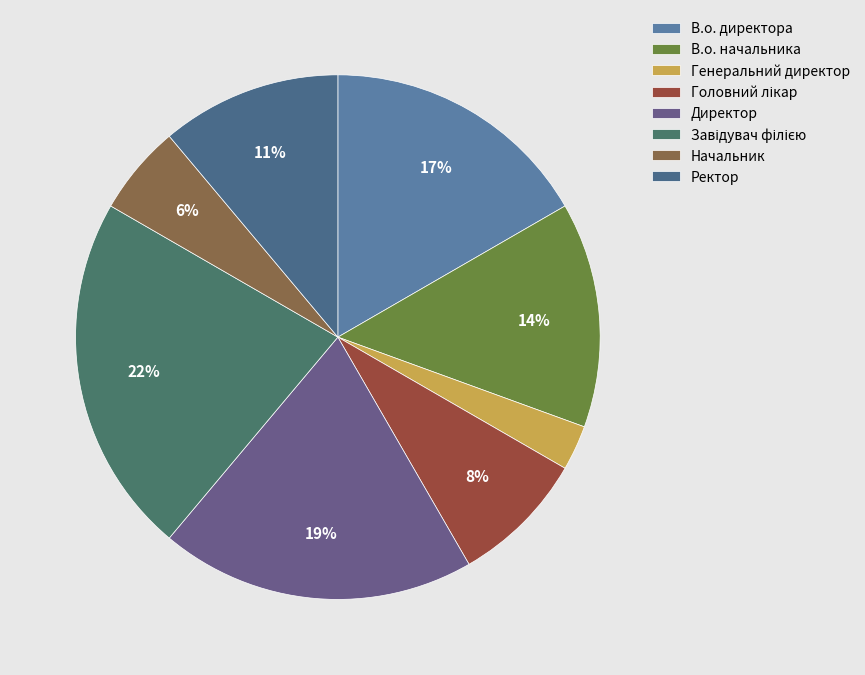

Does any single category account for the majority?

No